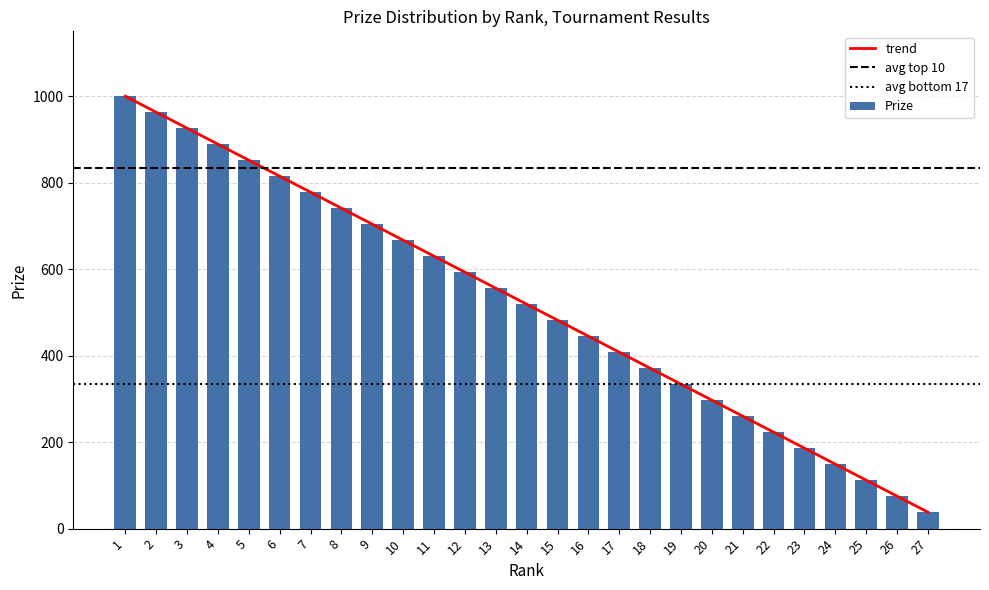

List the labels in order of value, largest first.

1, 2, 3, 4, 5, 6, 7, 8, 9, 10, 11, 12, 13, 14, 15, 16, 17, 18, 19, 20, 21, 22, 23, 24, 25, 26, 27